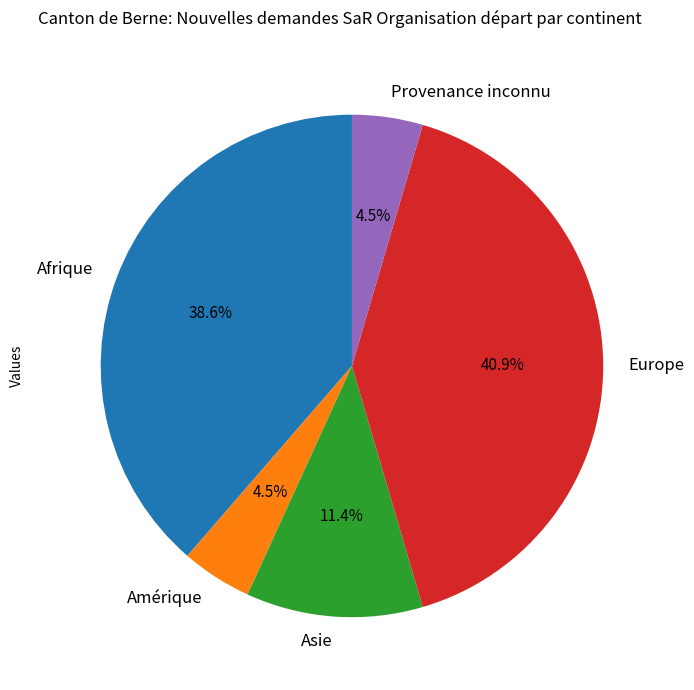

What percentage is the Afrique slice, to the nearest percent?

39%